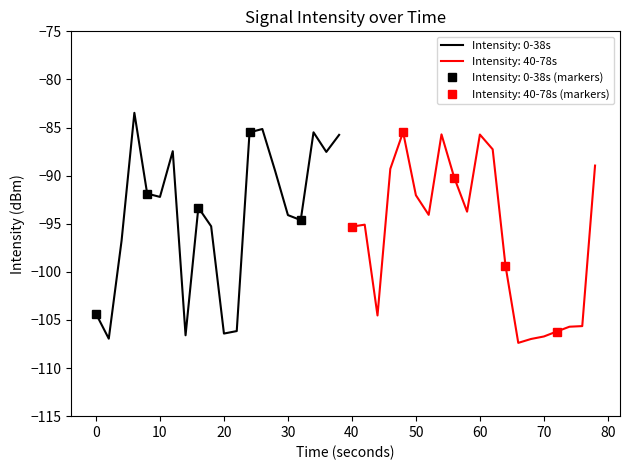

What is the maximum value shown in the chart?

-83.5